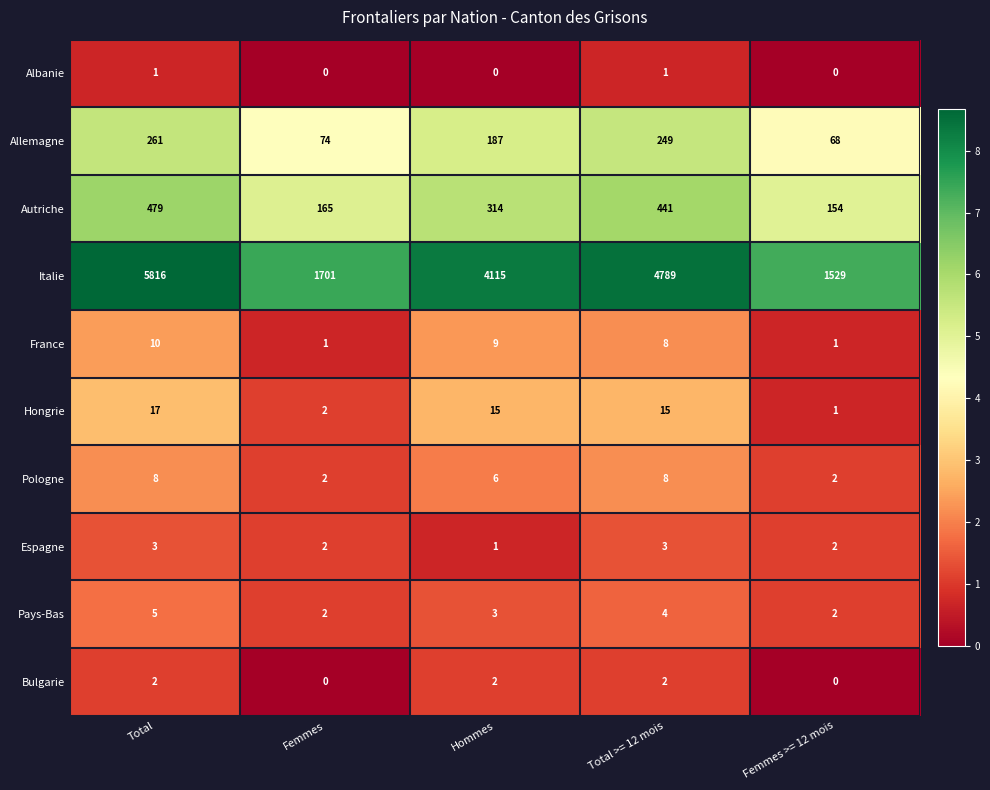

List the series in order of their peak value, lowest first.

Albanie, Bulgarie, Espagne, Pays-Bas, Pologne, France, Hongrie, Allemagne, Autriche, Italie